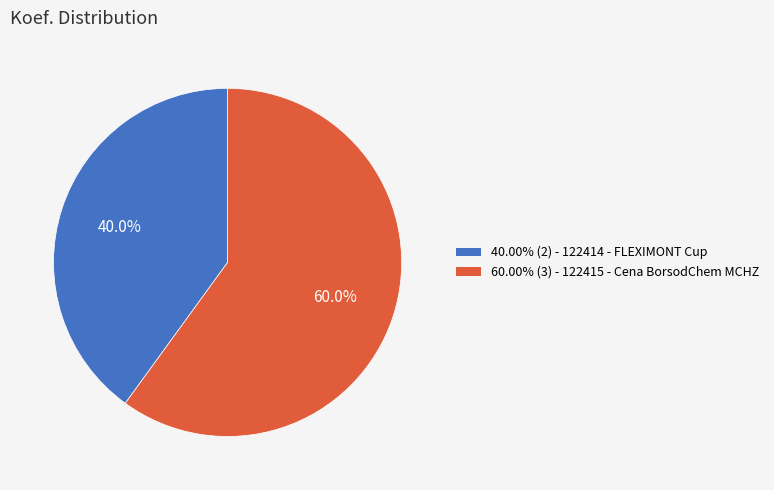

Does any single category account for the majority?

Yes